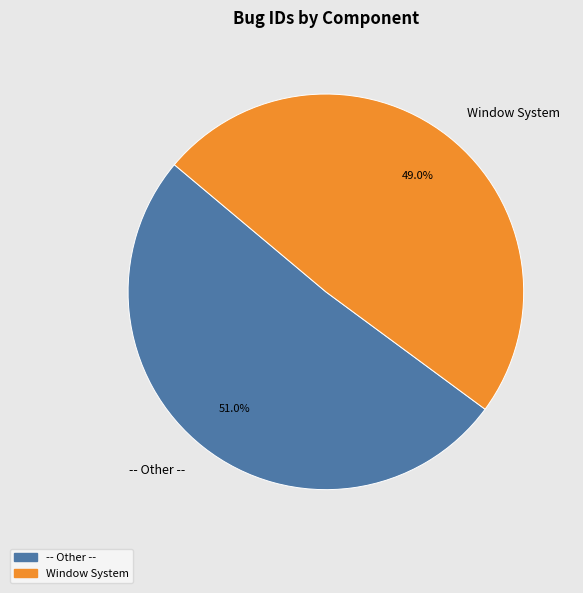

Does Window System represent more than half of the total?

No